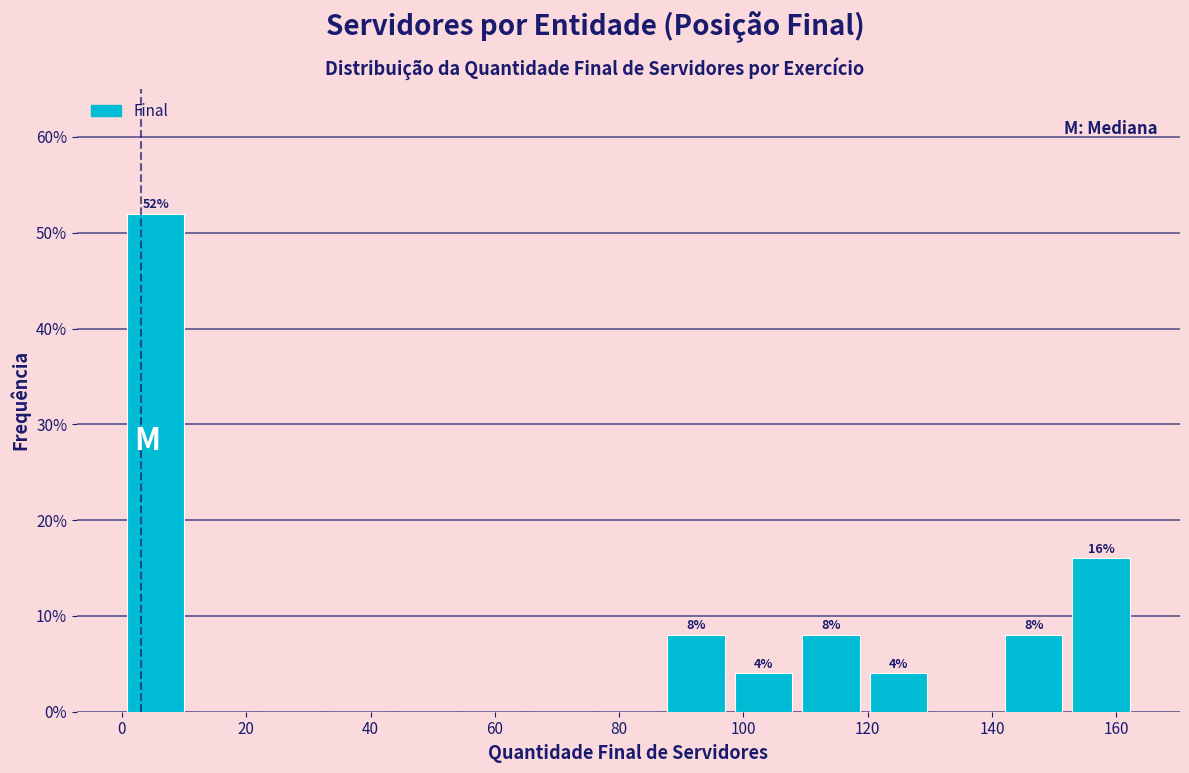

Over which range of the x-axis is the bar tallest?

0 to 10